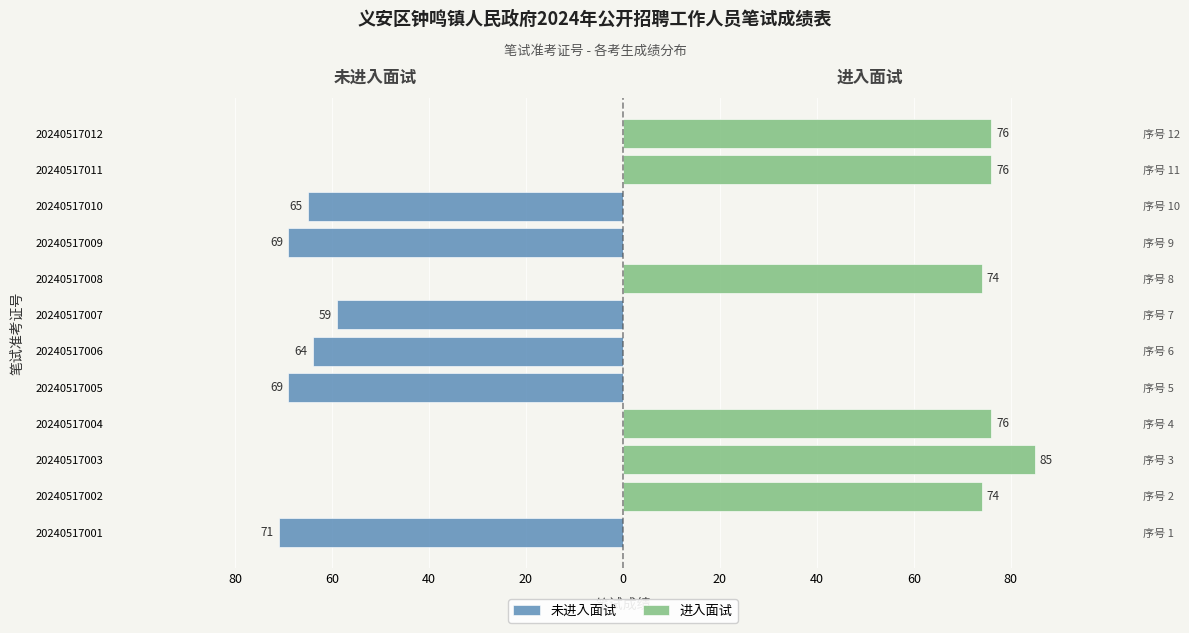

List the series in order of their peak value, highest first.

进入面试, 未进入面试